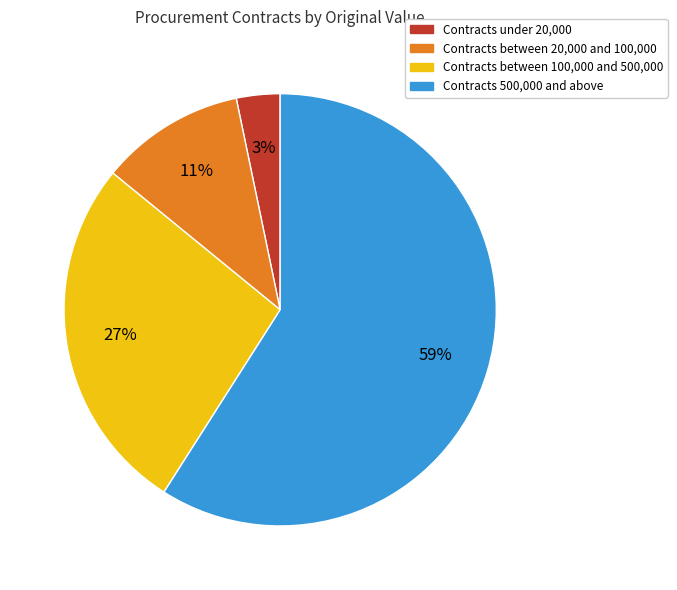

To the nearest percent, what is the average slice percentage?

25%